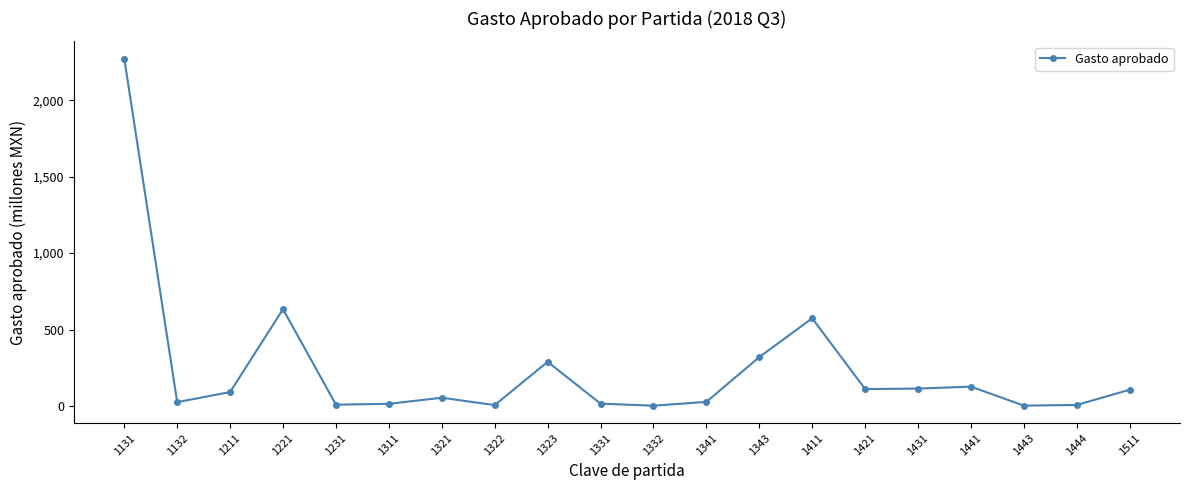

What is the value of the 8th point from the left?

5.7